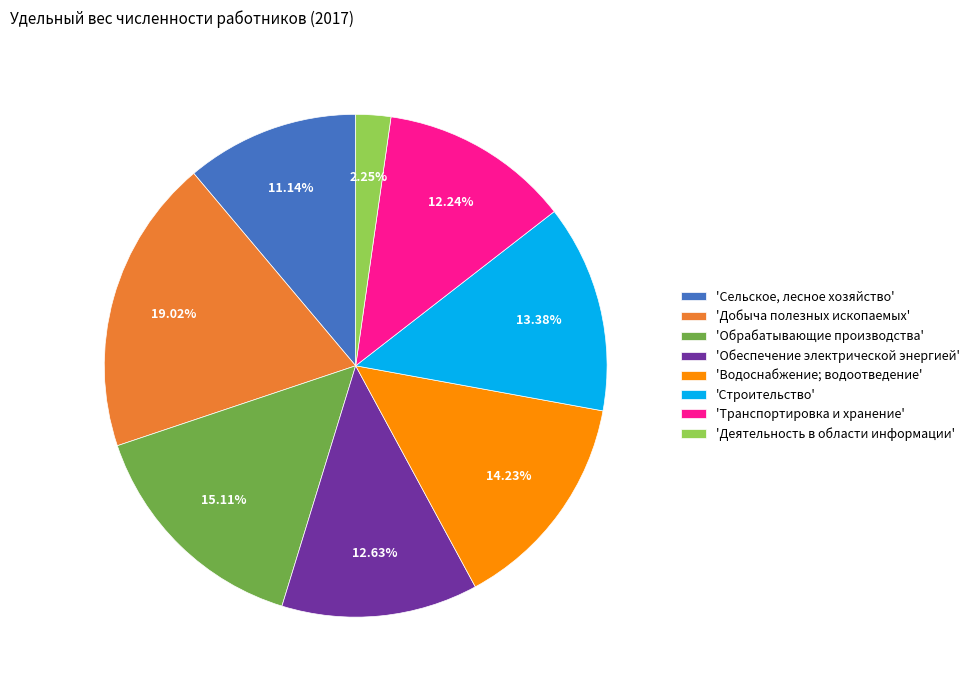

How many slices are in this pie chart?

8